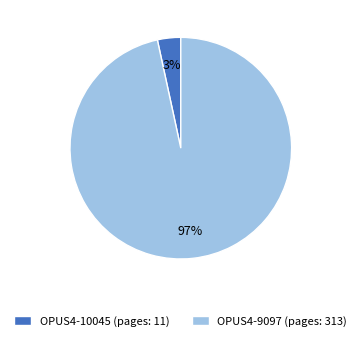

To the nearest percent, what is the combined percentage of OPUS4-10045 and OPUS4-9097?

100%